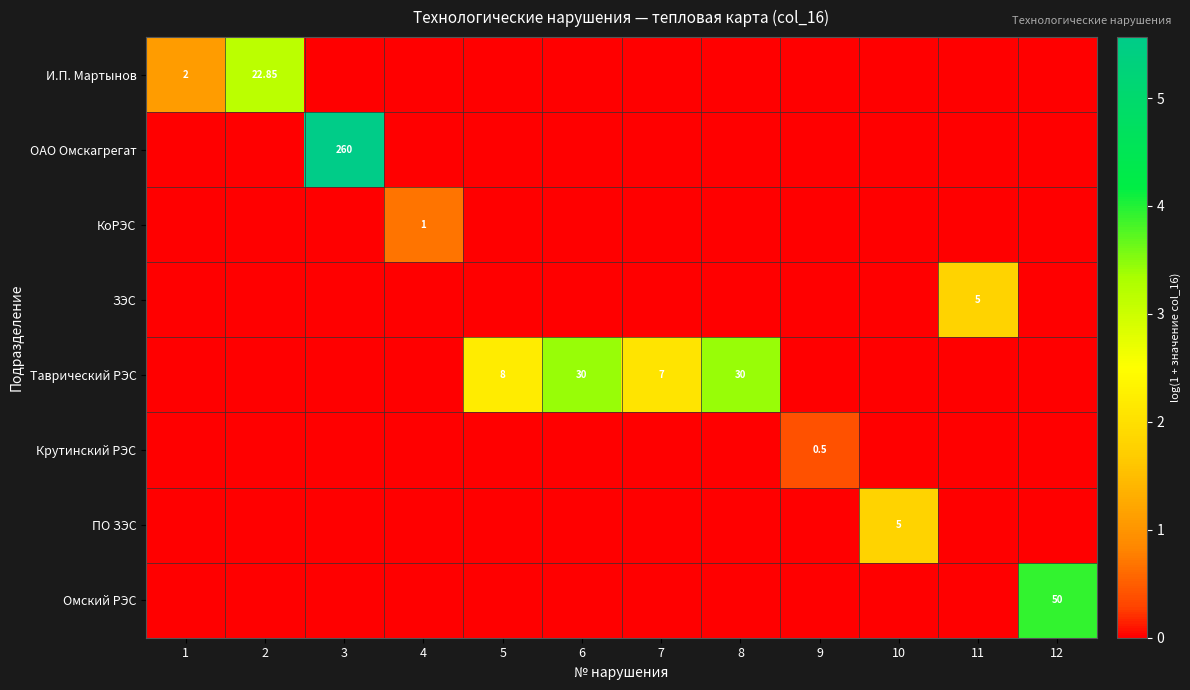

What is the highest value of the И.П. Мартынов series?

3.2